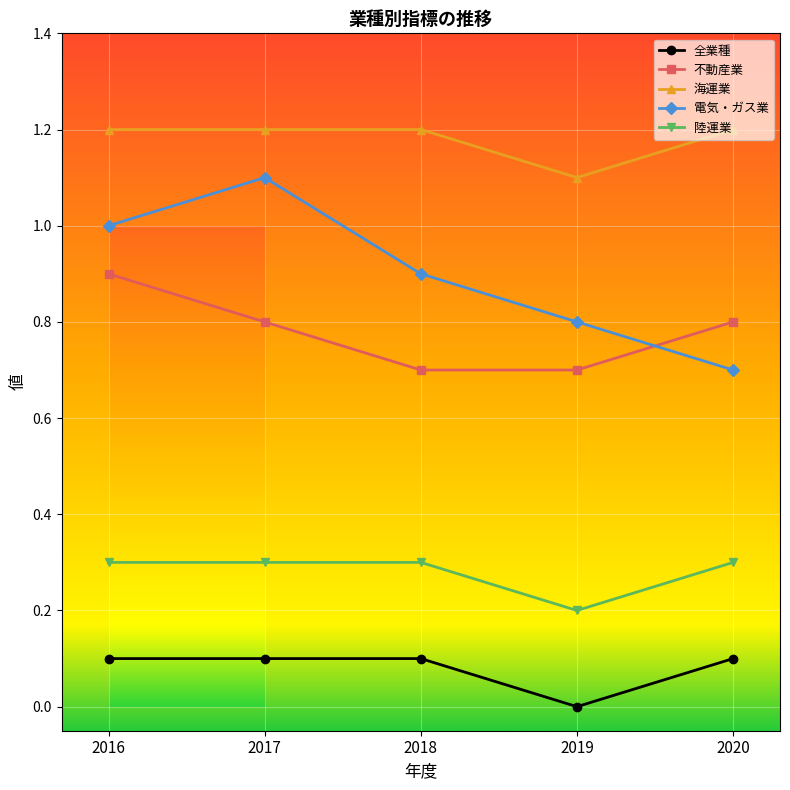

What are all the series names shown in the legend?

全業種, 不動産業, 海運業, 電気・ガス業, 陸運業